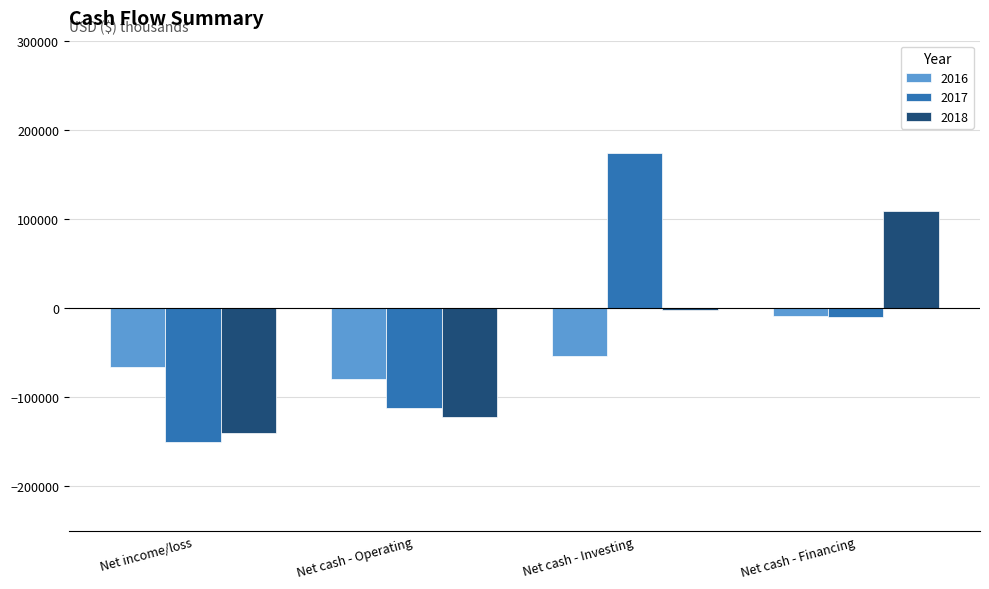

What is the label of the 3rd bar from the right?

Net cash - Operating